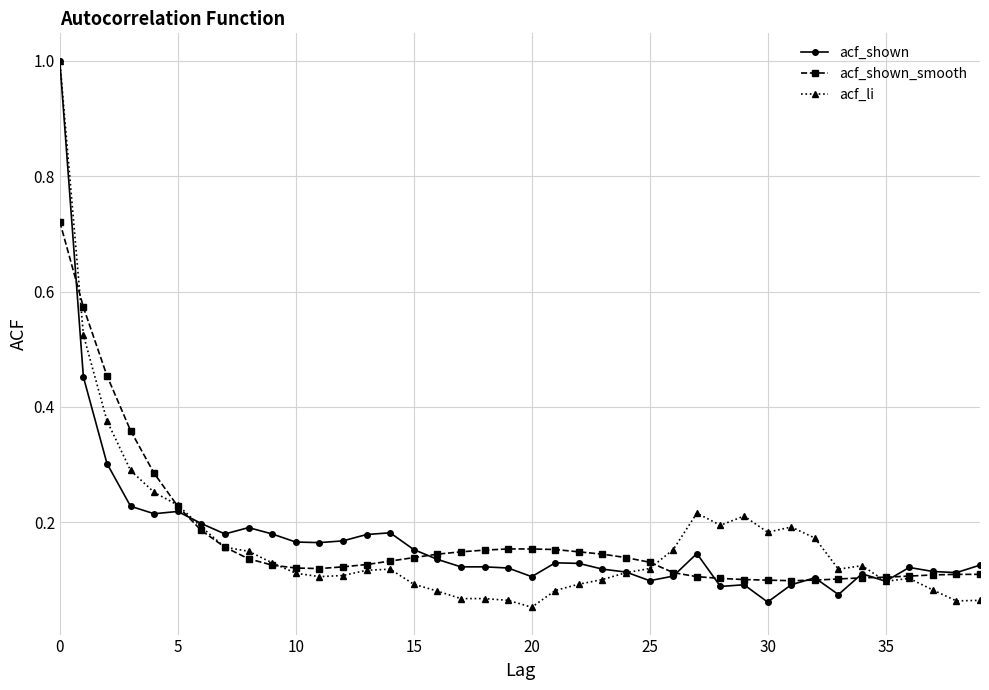

At how many categories does at least one series exceed 0?

40